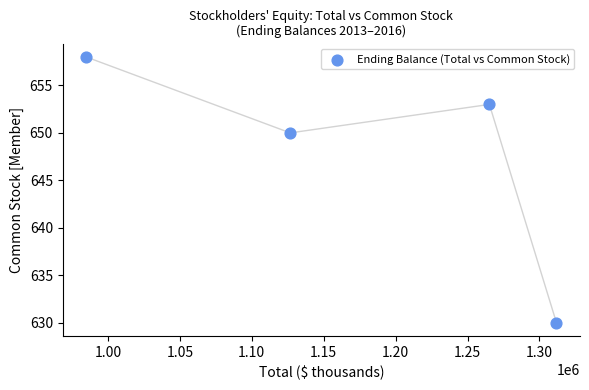

What Y value in the scatter plot is closest to 644?

650